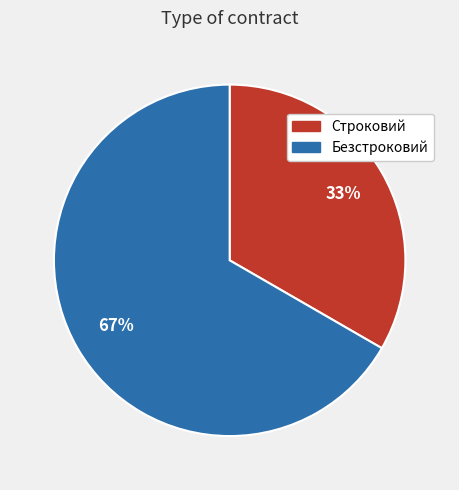

Combined, do Безстроковий and Строковий account for over 50%?

Yes